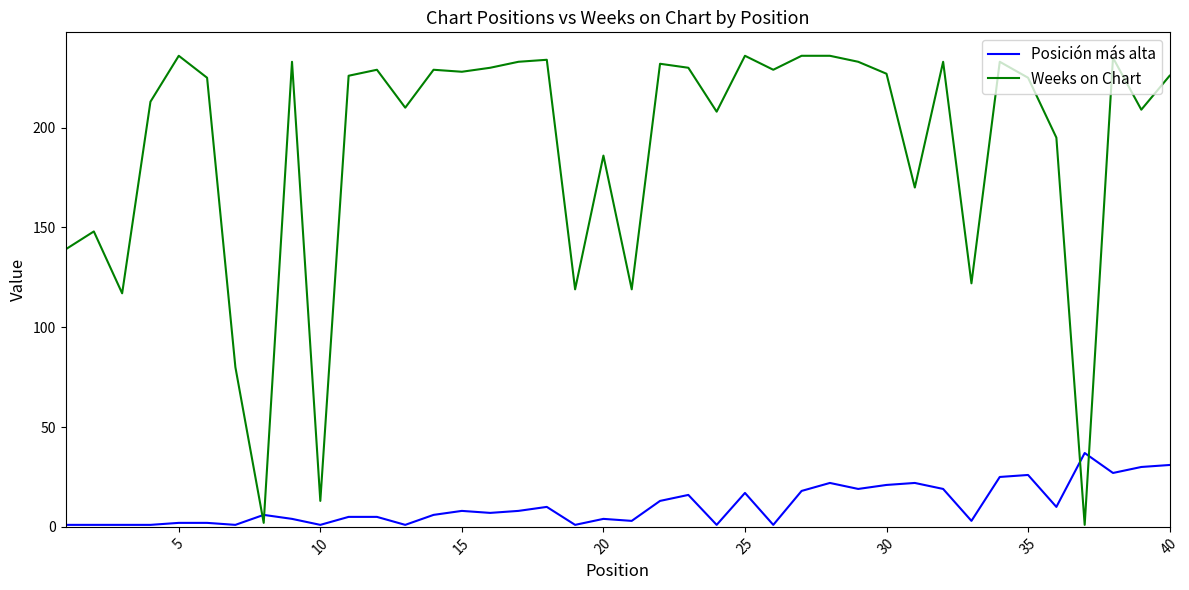

Which series has the widest spread of values?

Weeks on Chart